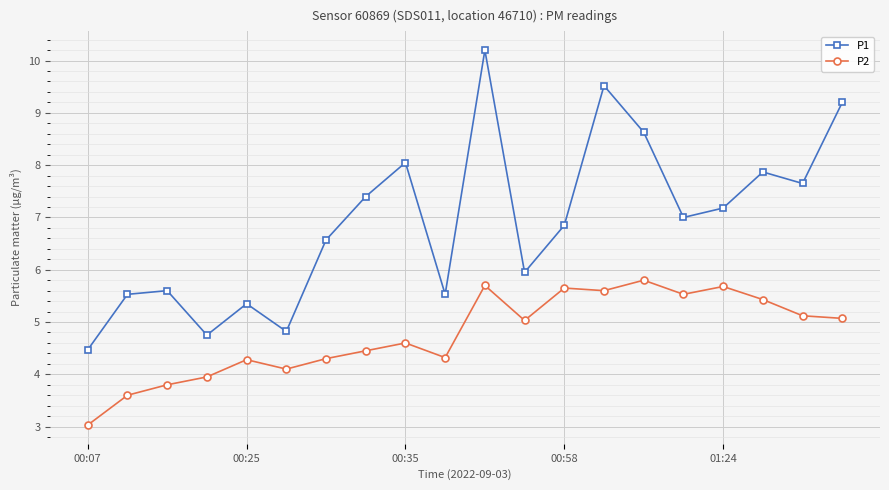

True or false: P2 and P1 cross at least once.

False